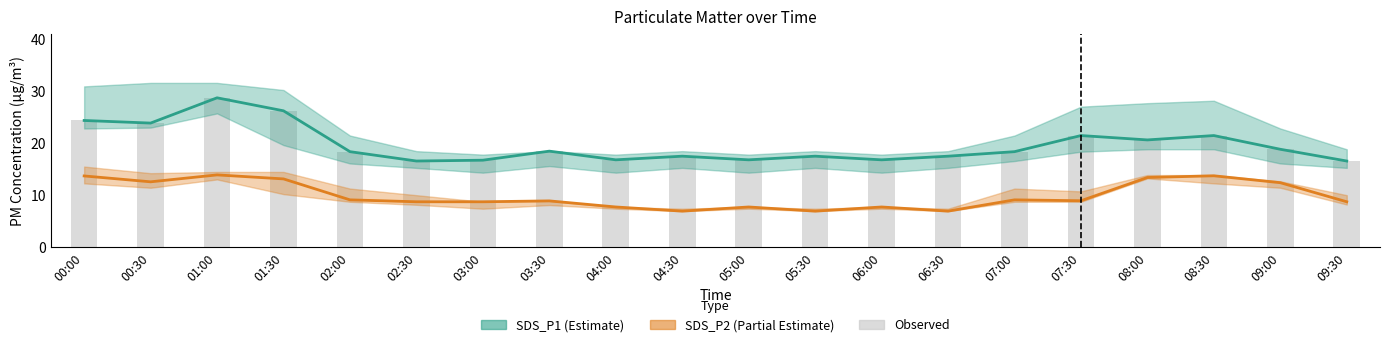

What is the sum of the Observed values at 07:30 and 01:30?

47.7